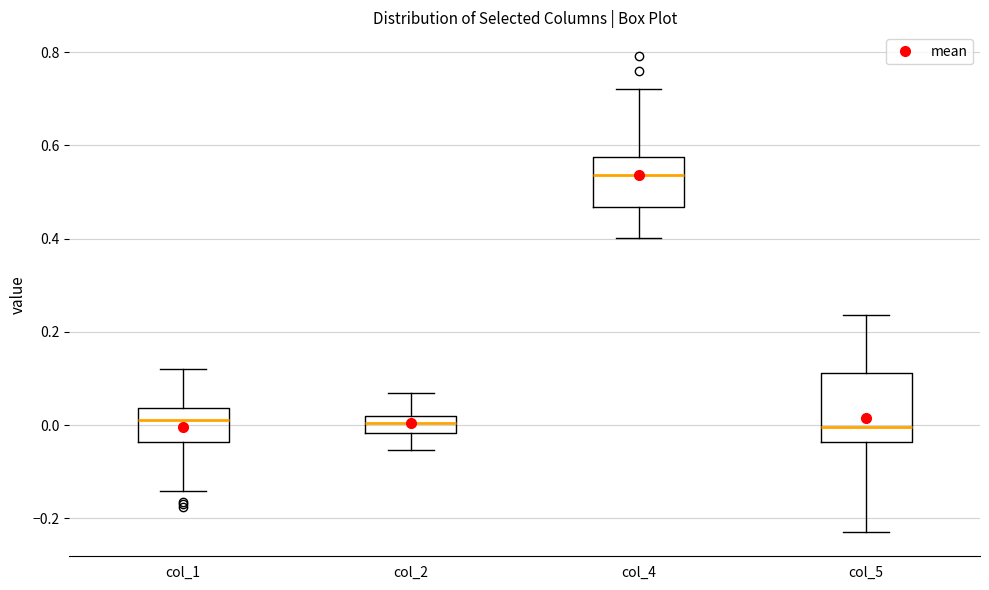

Where is the upper edge of the box for col_4 on the y-axis? The values are not printed on the chart, so give them approximately, as read against the axis.

0.58